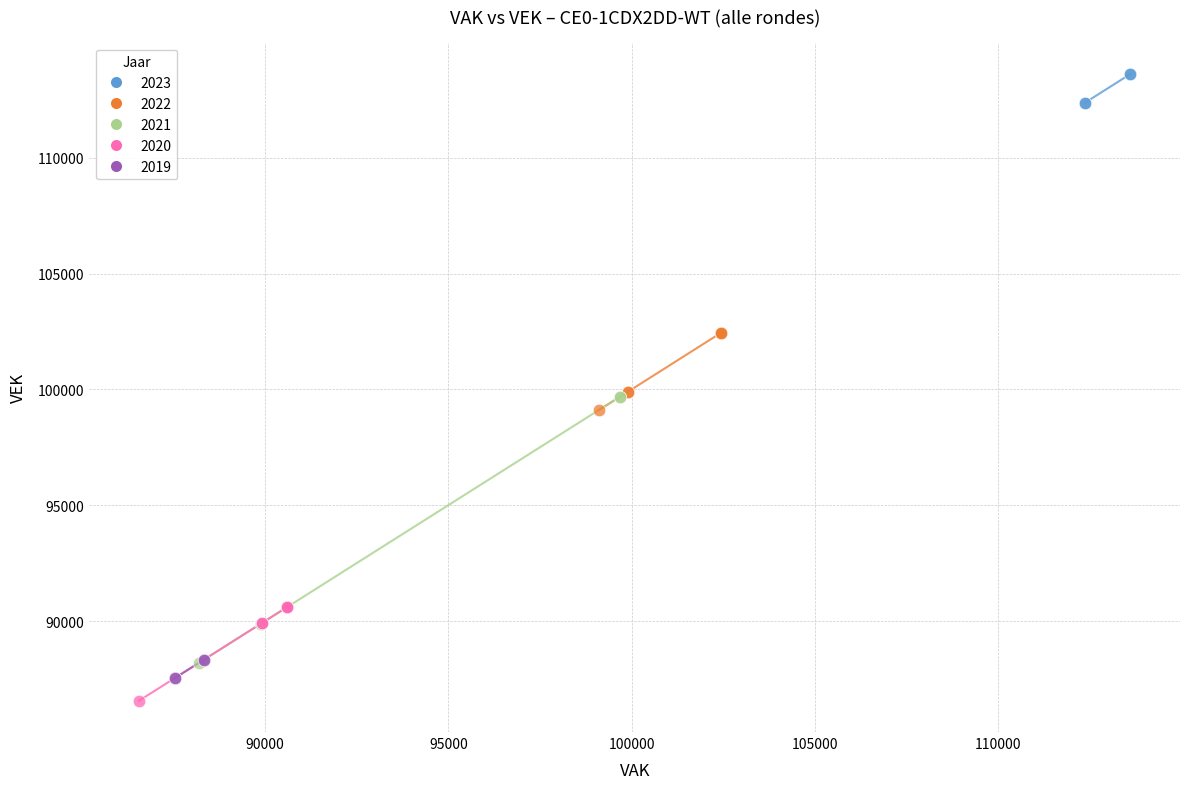

Which series has the largest Y range (max minus min)?

2021